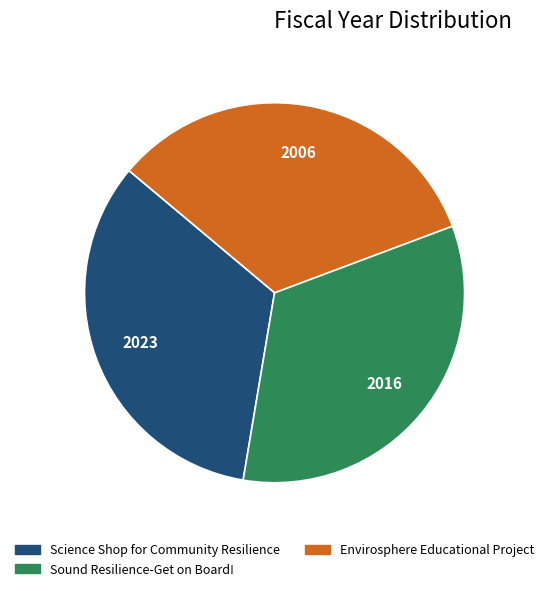

What is the ratio of the value at Envirosphere Educational Project to the value at Sound Resilience-Get on Board!?

1.0